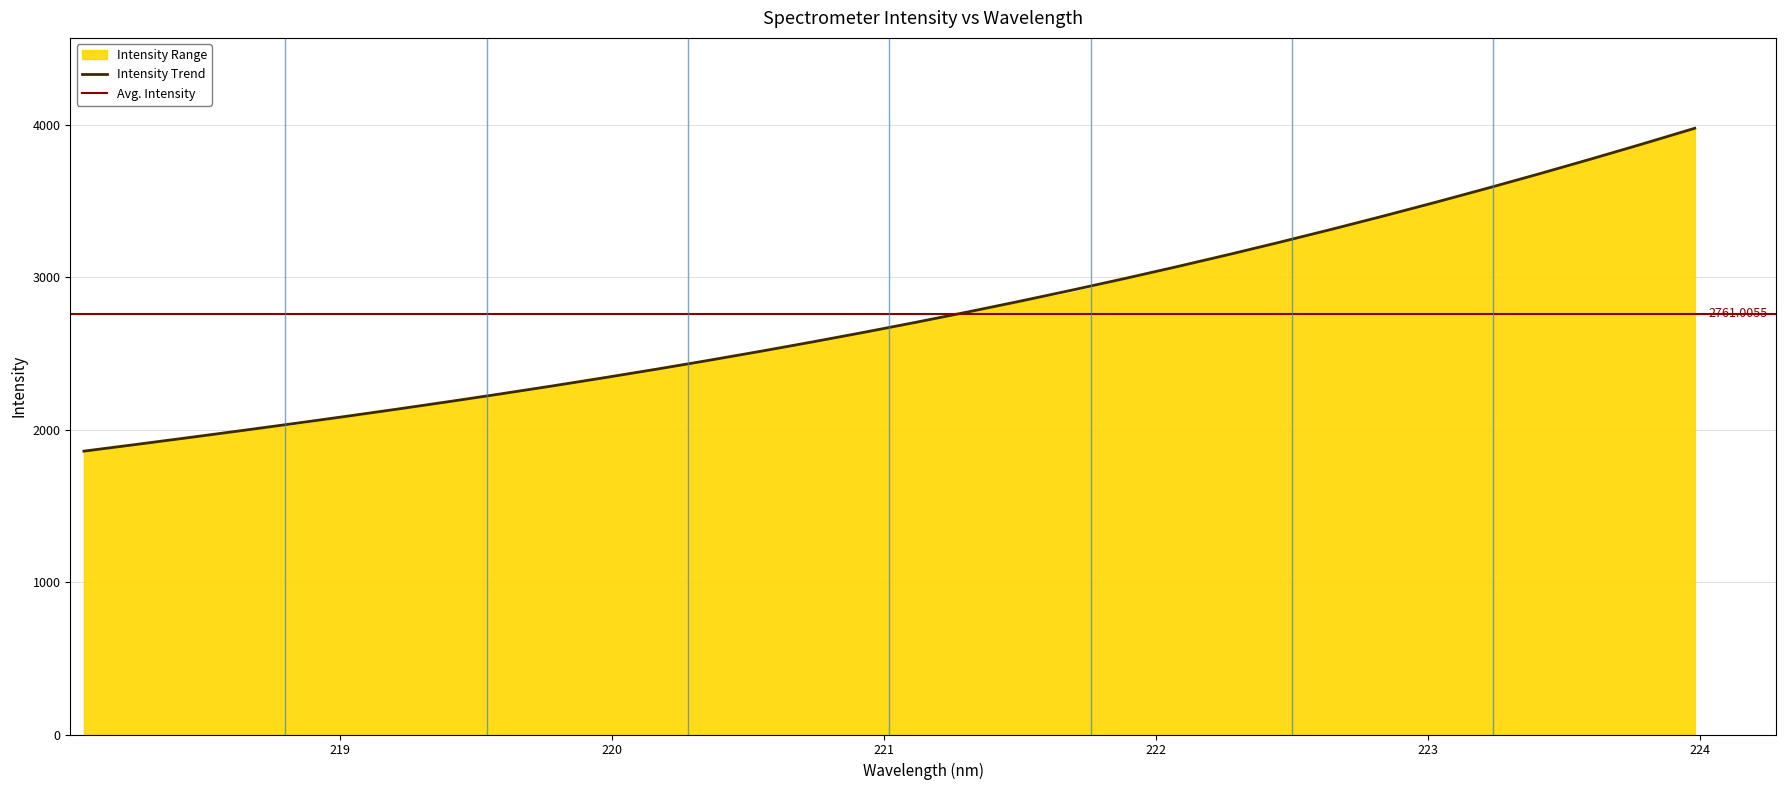

What is the value of the 11th point from the left?

2340.7